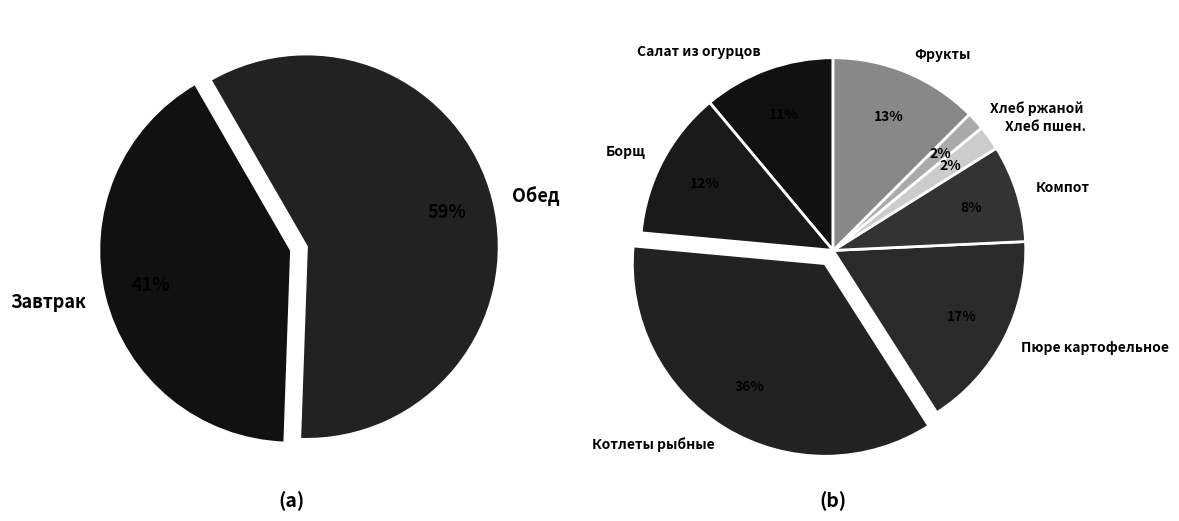

What is the smallest slice in the pie chart?

Хлеб ржаной (16)